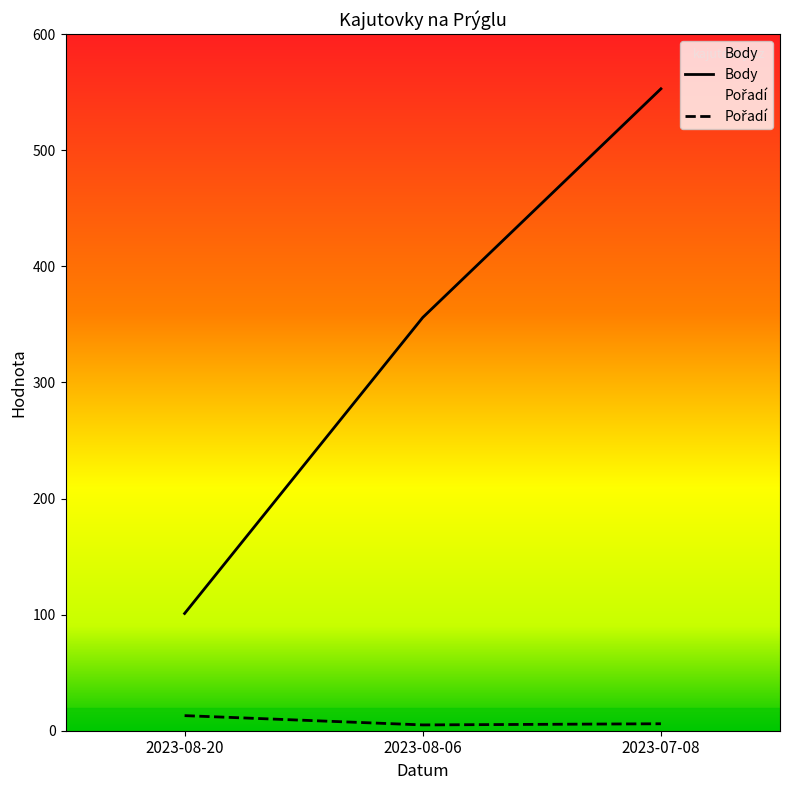

What is the average value of the Body series?

337